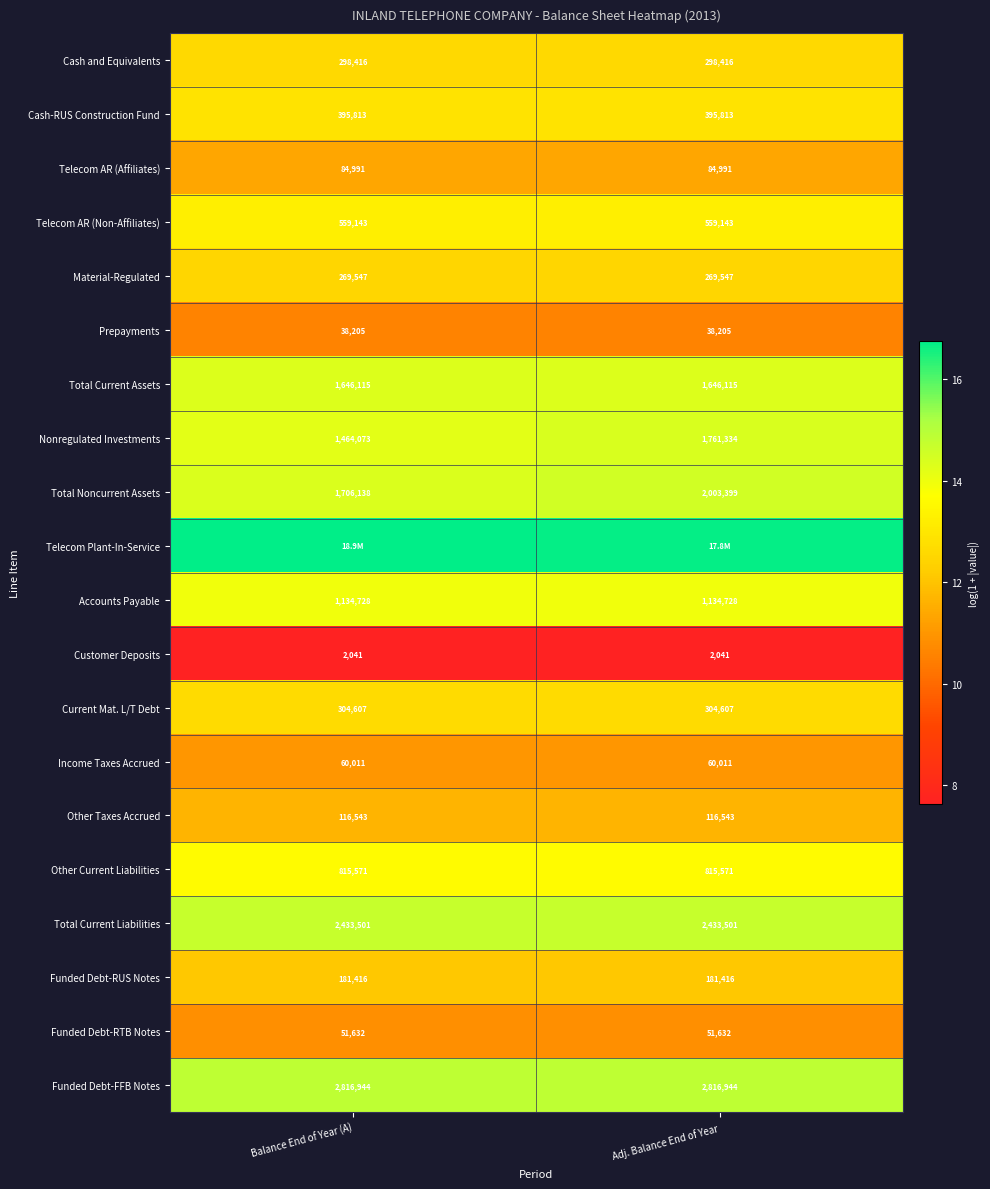

Is the value of Customer Deposits at Balance End of Year (A) greater than the value of Total Current Liabilities at Balance End of Year (A)?

No